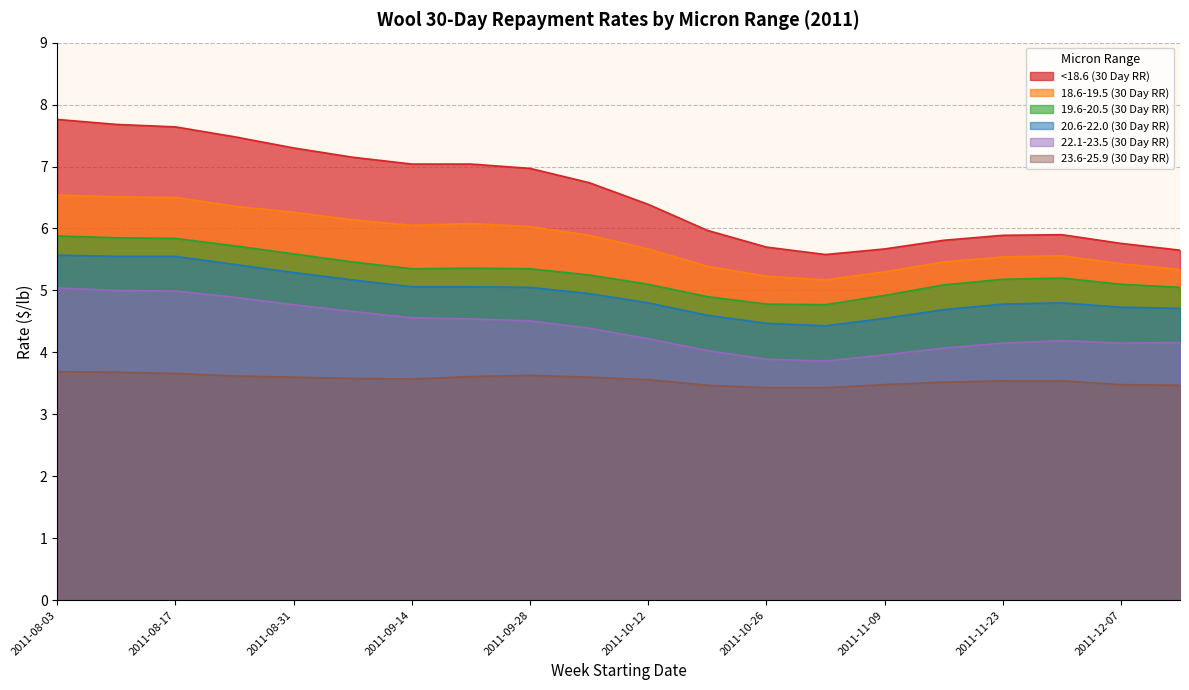

Does the chart have visible grid lines?

Yes